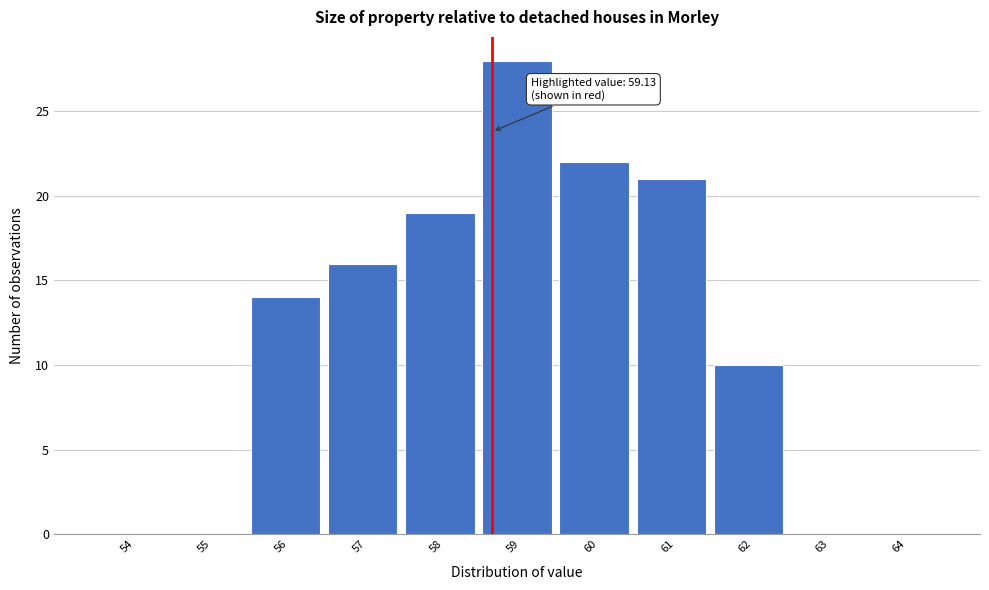

Reading left to right, list all the values displayed in this chart.

54=0	55=0	56=14	57=16	58=19	59=28	60=22	61=21	62=10	63=0	64=0